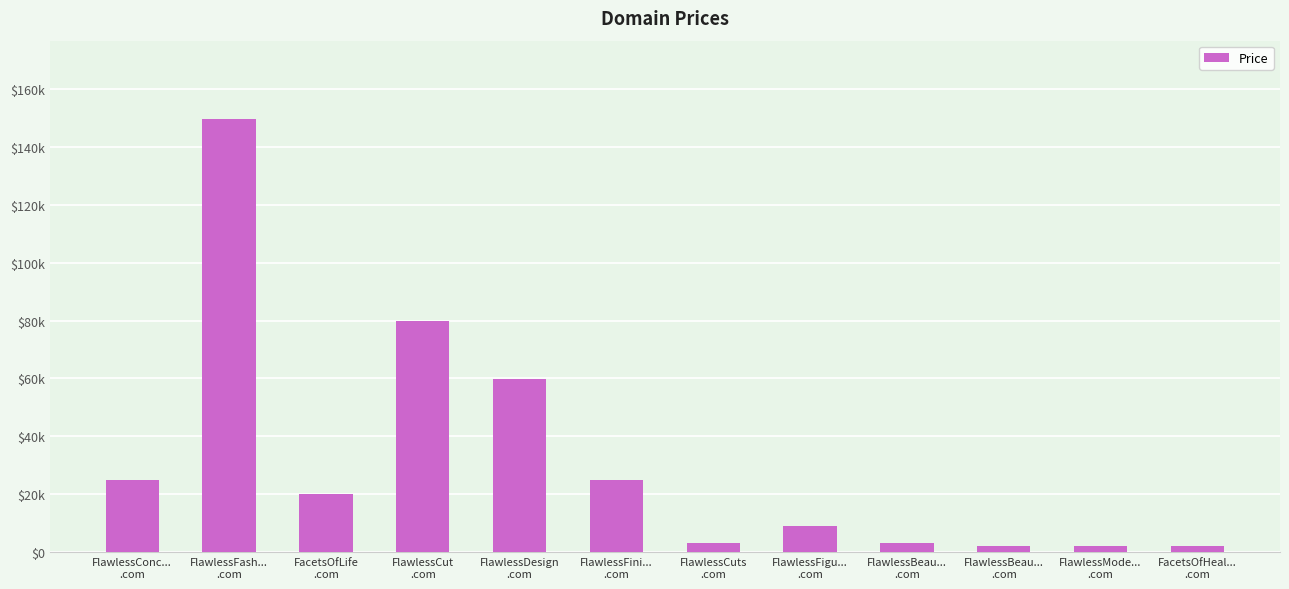

Are the bars horizontal?

No